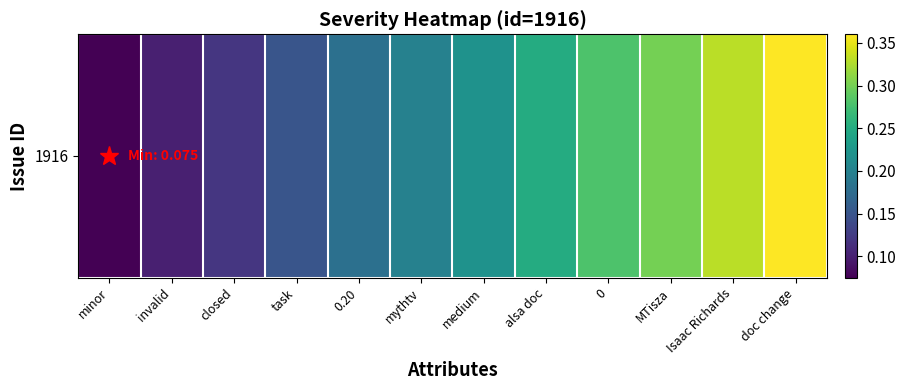

What is the sum of all values?

2.6